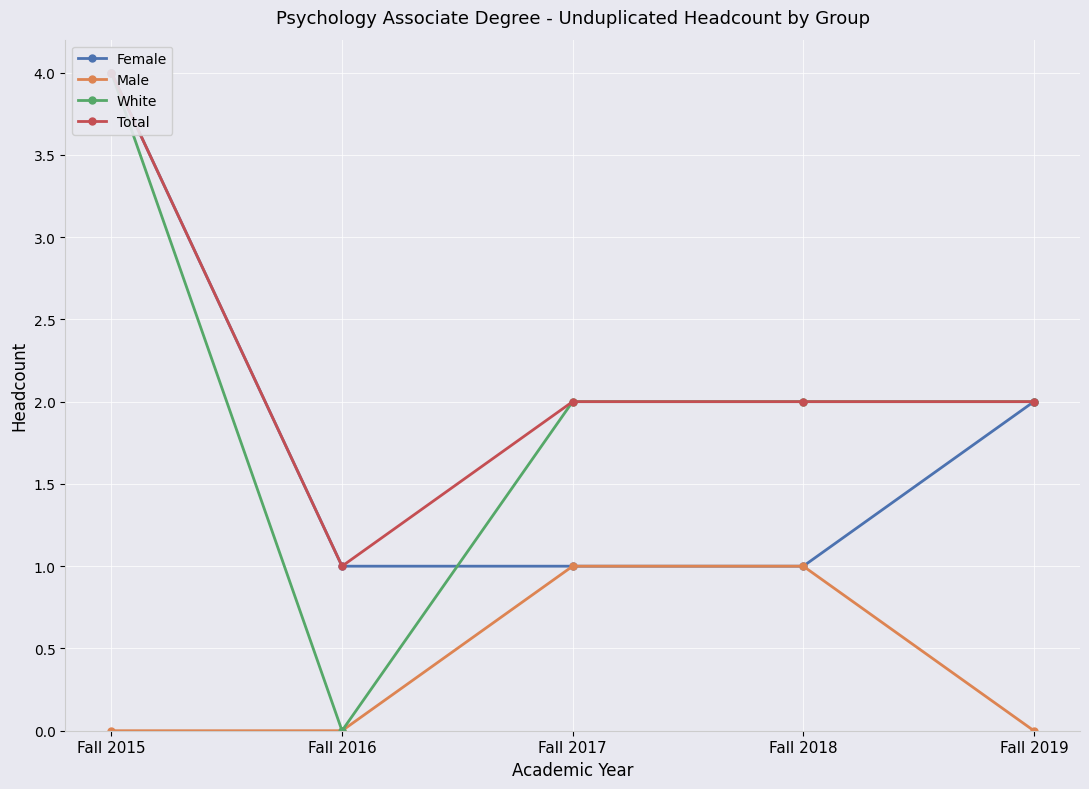

Reading left to right, transcribe all the data shown in this chart.

Female: Fall 2015=4	Fall 2016=1	Fall 2017=1	Fall 2018=1	Fall 2019=2
Male: Fall 2015=0	Fall 2016=0	Fall 2017=1	Fall 2018=1	Fall 2019=0
White: Fall 2015=4	Fall 2016=0	Fall 2017=2	Fall 2018=2	Fall 2019=2
Total: Fall 2015=4	Fall 2016=1	Fall 2017=2	Fall 2018=2	Fall 2019=2